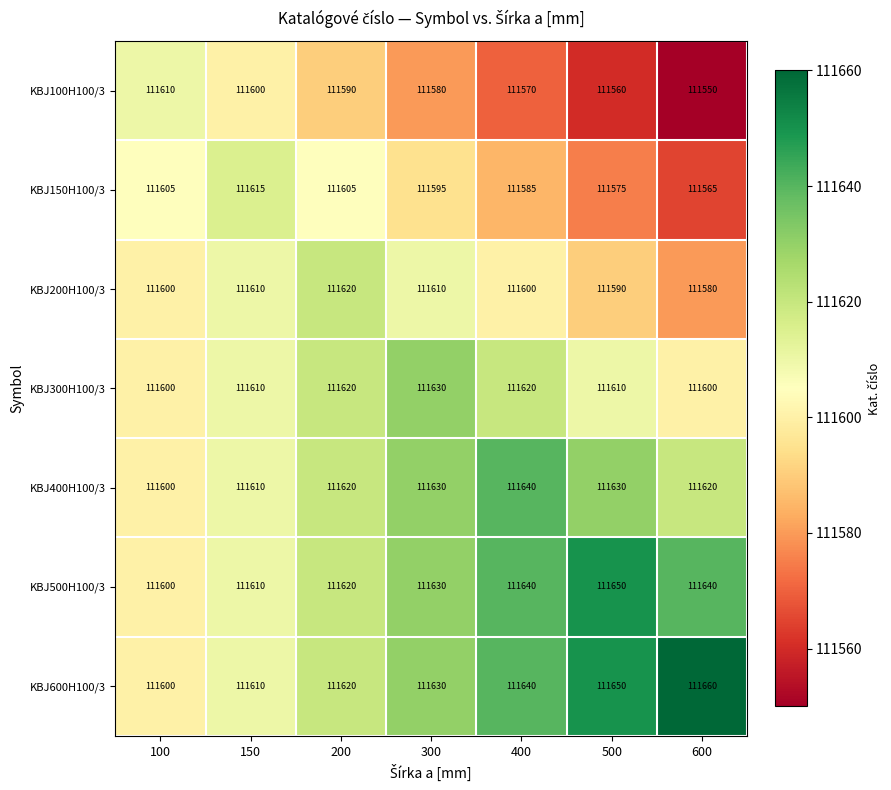

What is the average value of the KBJ100H100/3 series?

111580